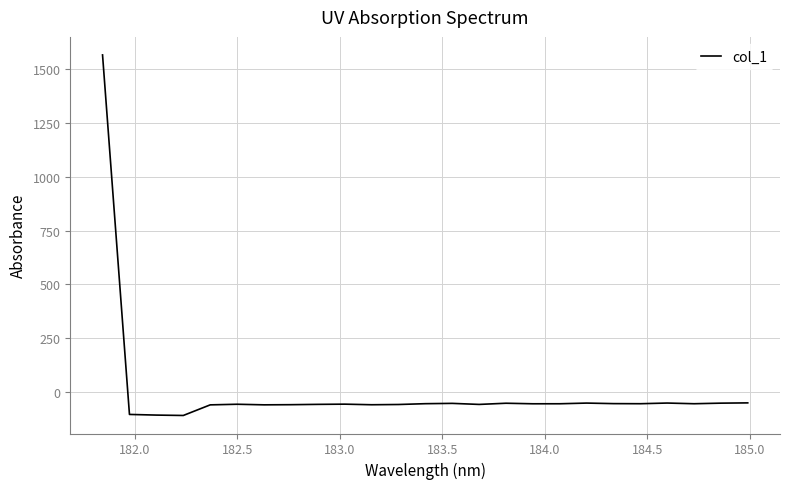

What is the difference between the maximum and minimum values?

1673.9